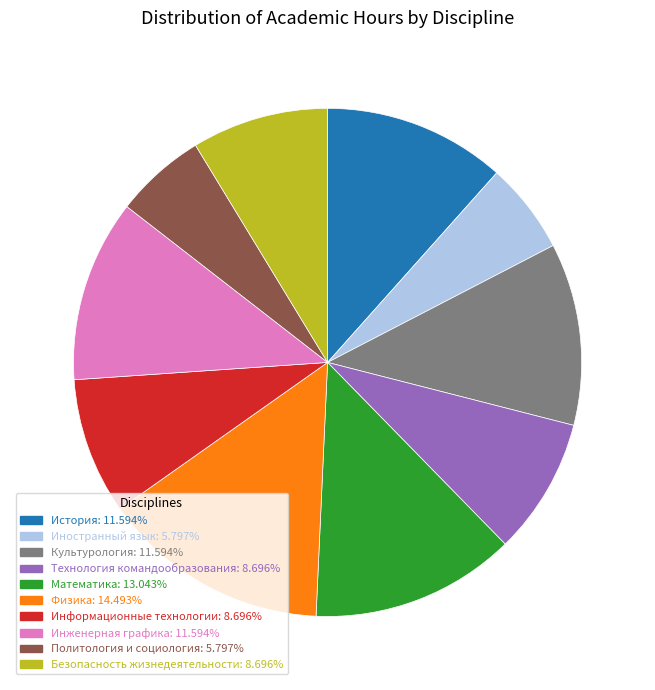

Which category has the biggest portion of the pie?

Физика